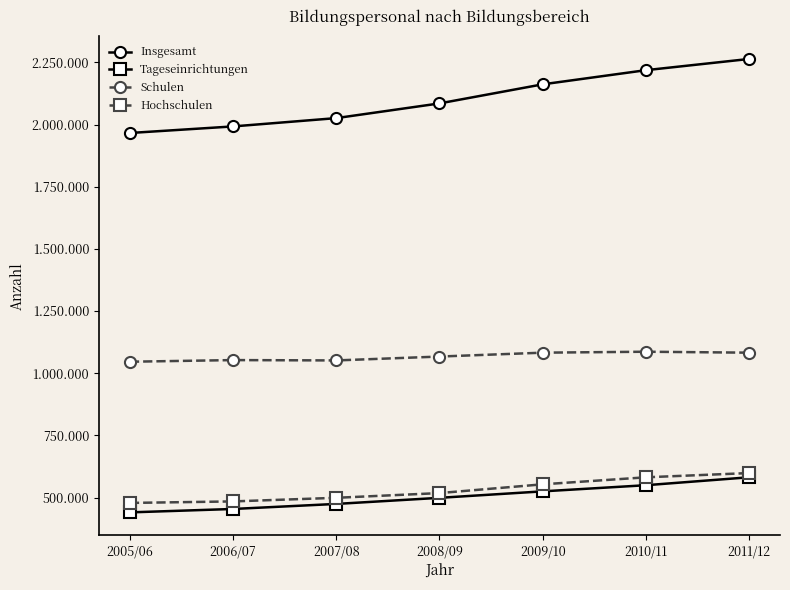

Does the chart display data point markers on the line(s)?

Yes